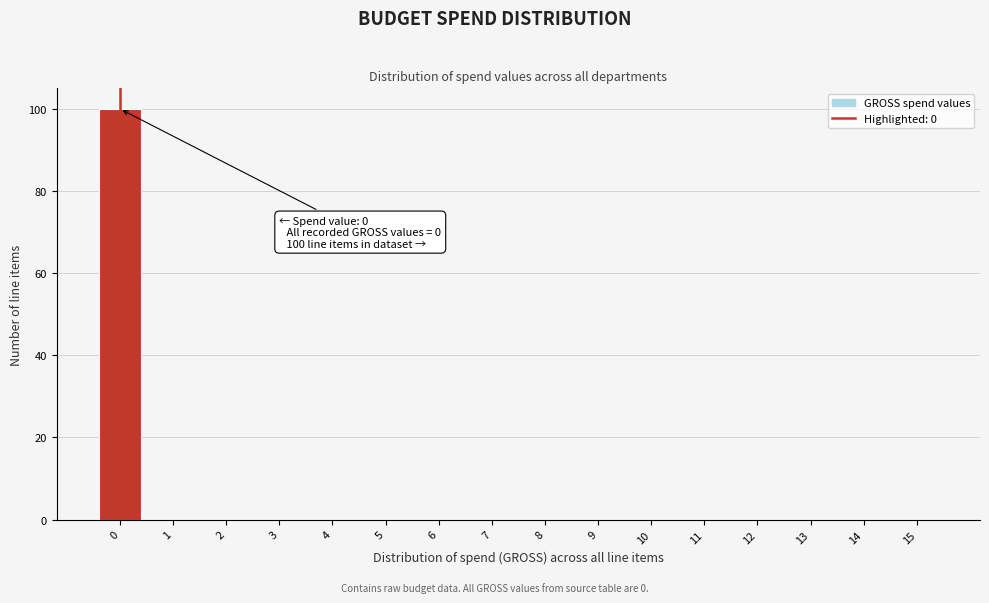

Which range on the x-axis has the tallest bar?

-0.5 to 0.5